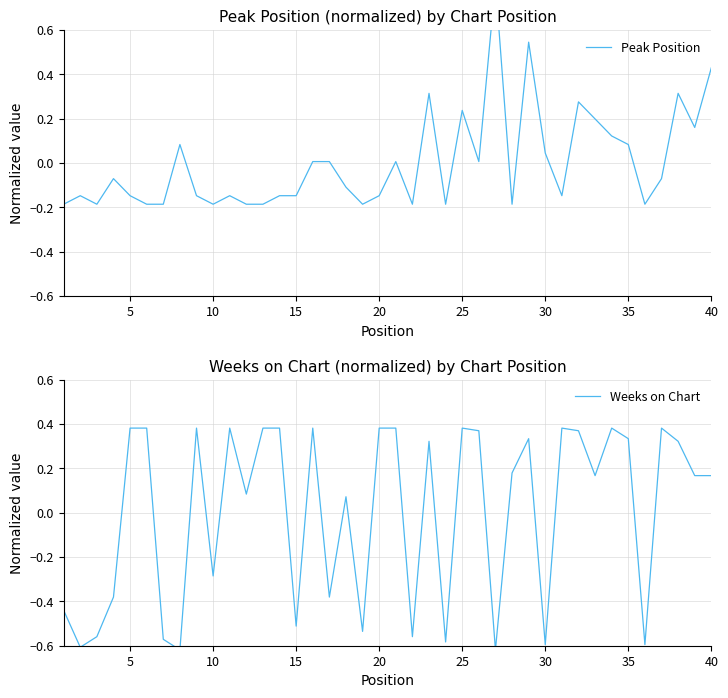

True or false: Weeks on Chart and Peak Position intersect in this chart.

True